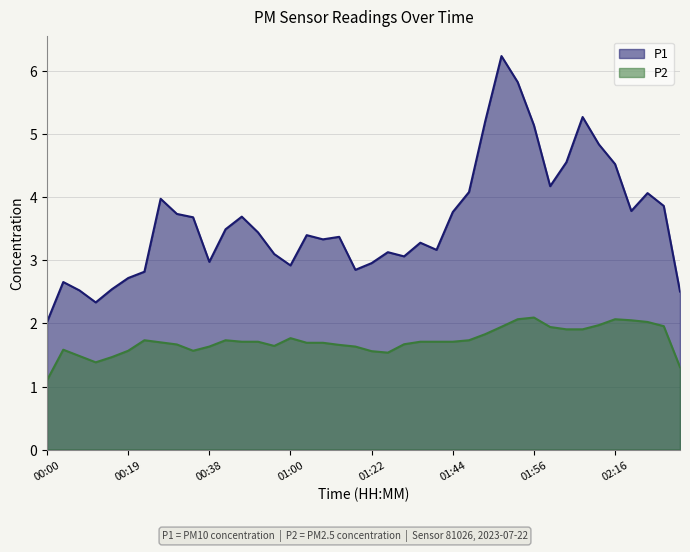

What is the greatest value displayed?

6.2